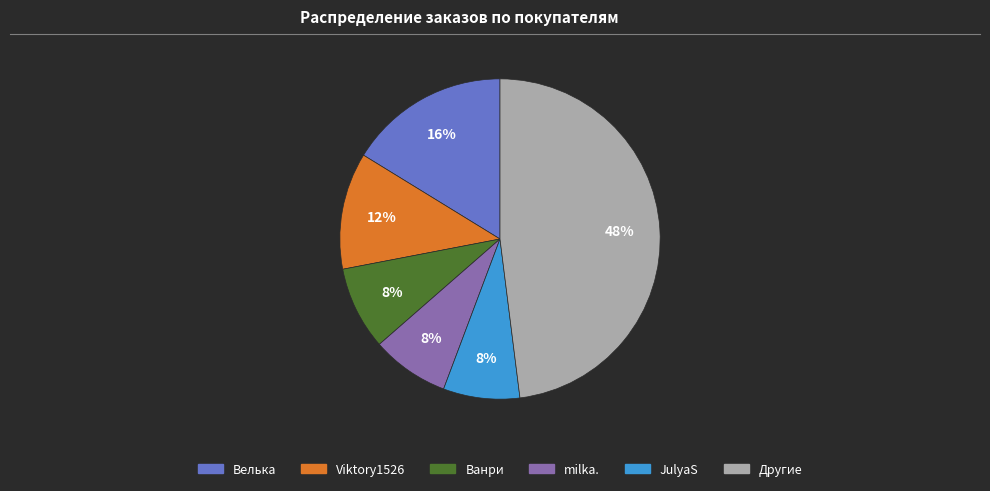

To the nearest percent, what is the difference between the largest and smallest slice percentages?

40%